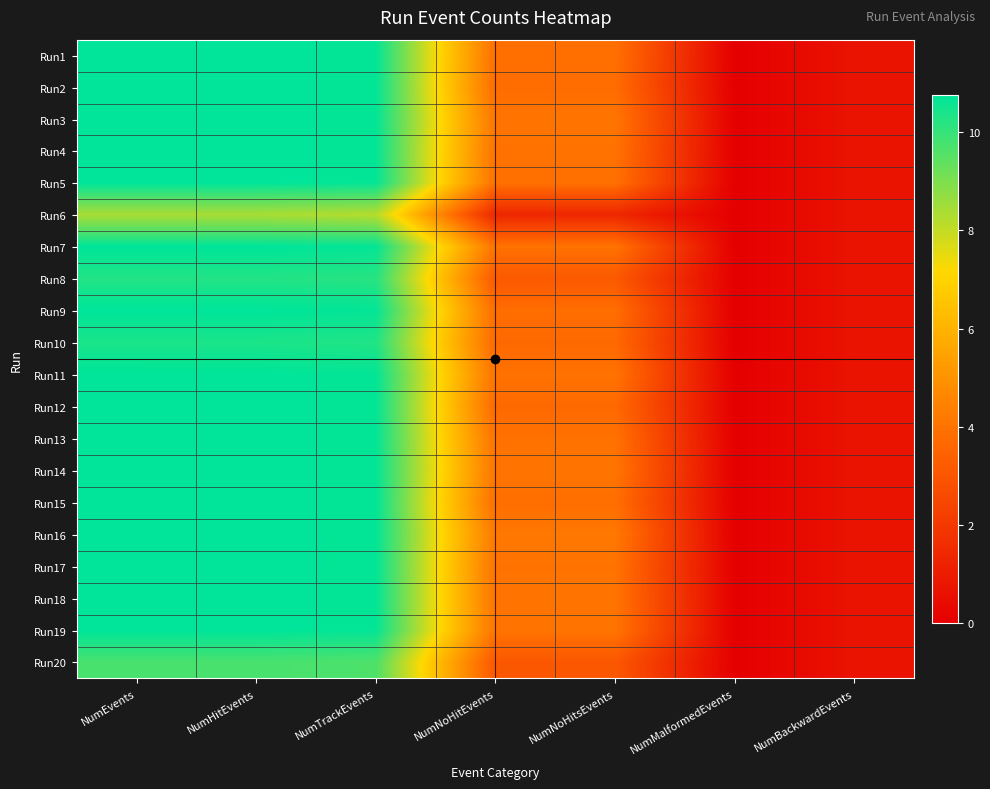

Reading left to right, list all the values displayed in this chart.

Run1: NumEvents=10.8	NumHitEvents=10.8	NumTrackEvents=10.7	NumNoHitEvents=3.9	NumNoHitsEvents=3.9	NumMalformedEvents=0.0	NumBackwardEvents=0.7
Run2: NumEvents=10.8	NumHitEvents=10.8	NumTrackEvents=10.7	NumNoHitEvents=3.8	NumNoHitsEvents=3.8	NumMalformedEvents=0.0	NumBackwardEvents=0.7
Run3: NumEvents=10.8	NumHitEvents=10.8	NumTrackEvents=10.7	NumNoHitEvents=4.1	NumNoHitsEvents=4.1	NumMalformedEvents=0.0	NumBackwardEvents=0.7
Run4: NumEvents=10.8	NumHitEvents=10.8	NumTrackEvents=10.7	NumNoHitEvents=4.0	NumNoHitsEvents=4.0	NumMalformedEvents=0.0	NumBackwardEvents=0.7
Run5: NumEvents=10.8	NumHitEvents=10.8	NumTrackEvents=10.7	NumNoHitEvents=3.9	NumNoHitsEvents=3.9	NumMalformedEvents=0.0	NumBackwardEvents=0.7
Run6: NumEvents=8.4	NumHitEvents=8.4	NumTrackEvents=8.2	NumNoHitEvents=1.4	NumNoHitsEvents=1.4	NumMalformedEvents=0.0	NumBackwardEvents=0.7
Run7: NumEvents=10.8	NumHitEvents=10.8	NumTrackEvents=10.7	NumNoHitEvents=4.0	NumNoHitsEvents=4.0	NumMalformedEvents=0.0	NumBackwardEvents=0.7
Run8: NumEvents=10.3	NumHitEvents=10.3	NumTrackEvents=10.2	NumNoHitEvents=3.1	NumNoHitsEvents=3.1	NumMalformedEvents=0.0	NumBackwardEvents=0.7
Run9: NumEvents=10.8	NumHitEvents=10.8	NumTrackEvents=10.7	NumNoHitEvents=3.8	NumNoHitsEvents=3.8	NumMalformedEvents=0.0	NumBackwardEvents=0.7
Run10: NumEvents=10.4	NumHitEvents=10.4	NumTrackEvents=10.3	NumNoHitEvents=3.7	NumNoHitsEvents=3.7	NumMalformedEvents=0.0	NumBackwardEvents=0.7
Run11: NumEvents=10.8	NumHitEvents=10.8	NumTrackEvents=10.7	NumNoHitEvents=4.0	NumNoHitsEvents=4.0	NumMalformedEvents=0.0	NumBackwardEvents=0.7
Run12: NumEvents=10.8	NumHitEvents=10.8	NumTrackEvents=10.7	NumNoHitEvents=3.7	NumNoHitsEvents=3.7	NumMalformedEvents=0.0	NumBackwardEvents=0.7
Run13: NumEvents=10.8	NumHitEvents=10.8	NumTrackEvents=10.7	NumNoHitEvents=4.0	NumNoHitsEvents=4.0	NumMalformedEvents=0.0	NumBackwardEvents=0.7
Run14: NumEvents=10.8	NumHitEvents=10.8	NumTrackEvents=10.7	NumNoHitEvents=4.1	NumNoHitsEvents=4.1	NumMalformedEvents=0.0	NumBackwardEvents=0.7
Run15: NumEvents=10.8	NumHitEvents=10.8	NumTrackEvents=10.7	NumNoHitEvents=3.9	NumNoHitsEvents=3.9	NumMalformedEvents=0.0	NumBackwardEvents=0.7
Run16: NumEvents=10.8	NumHitEvents=10.8	NumTrackEvents=10.7	NumNoHitEvents=4.2	NumNoHitsEvents=4.2	NumMalformedEvents=0.0	NumBackwardEvents=0.7
Run17: NumEvents=10.8	NumHitEvents=10.8	NumTrackEvents=10.7	NumNoHitEvents=4.0	NumNoHitsEvents=4.0	NumMalformedEvents=0.0	NumBackwardEvents=0.7
Run18: NumEvents=10.8	NumHitEvents=10.8	NumTrackEvents=10.7	NumNoHitEvents=4.0	NumNoHitsEvents=4.0	NumMalformedEvents=0.0	NumBackwardEvents=0.7
Run19: NumEvents=10.8	NumHitEvents=10.8	NumTrackEvents=10.7	NumNoHitEvents=4.0	NumNoHitsEvents=4.0	NumMalformedEvents=0.0	NumBackwardEvents=0.7
Run20: NumEvents=9.7	NumHitEvents=9.7	NumTrackEvents=9.7	NumNoHitEvents=3.1	NumNoHitsEvents=3.1	NumMalformedEvents=0.0	NumBackwardEvents=0.7